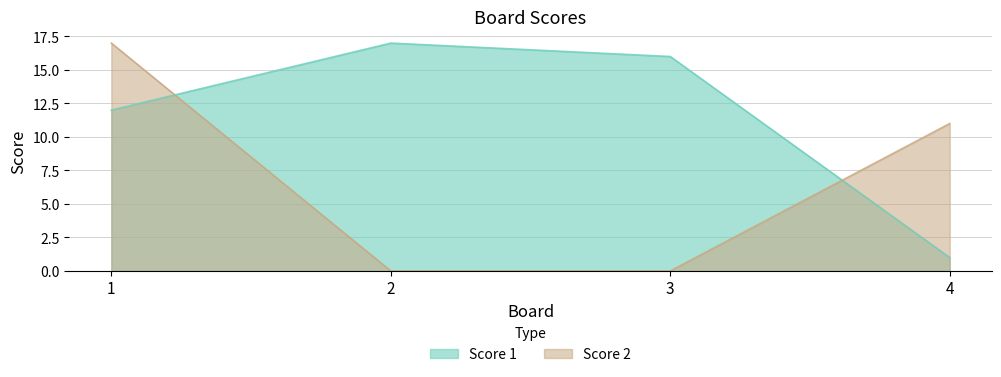

Which series has the largest total across all categories?

Score 1